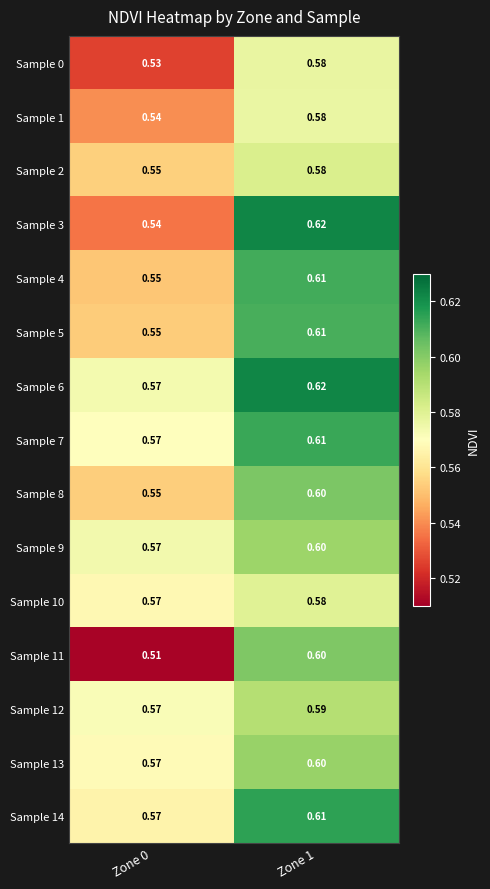

At how many categories does at least one series exceed 0?

2